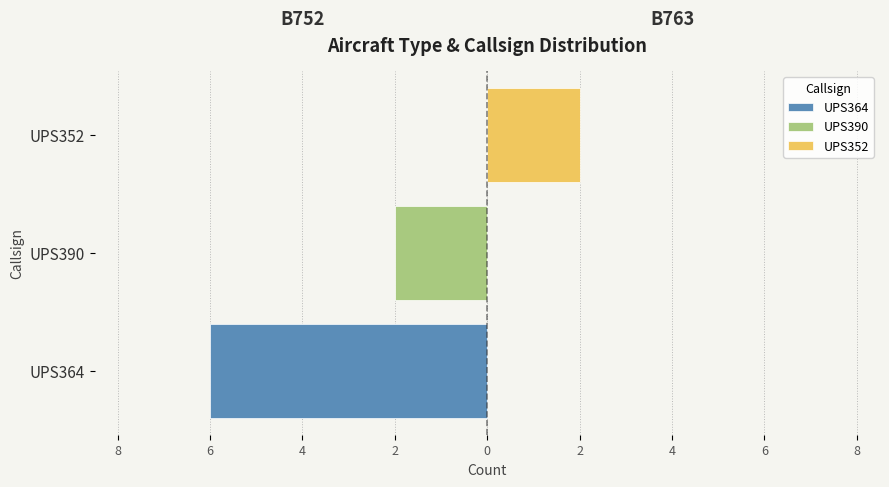

Which has a higher value, B752 or B763?

B752